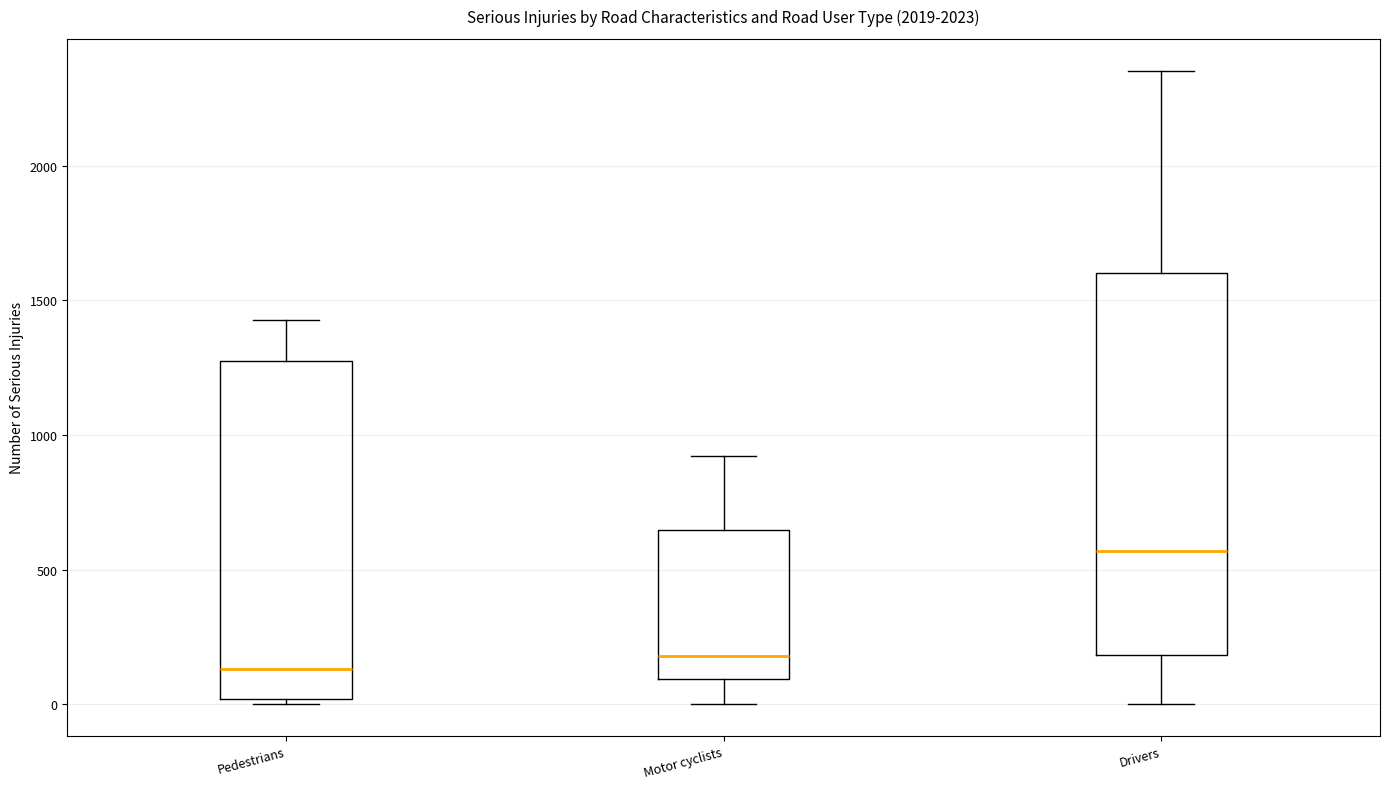

Reading left to right, read every box against the y-axis: the position of its median line, the range the box covers, and the ends of its whiskers. The values are not printed on the chart, so give them approximately, as read against the axis.

Pedestrians: median 150, box 0 to 1300, whiskers 0 (just below the box's lower edge) to 1450
Motor cyclists: median 200, box 100 to 650, whiskers 0 to 900
Drivers: median 550, box 200 to 1600, whiskers 0 to 2350